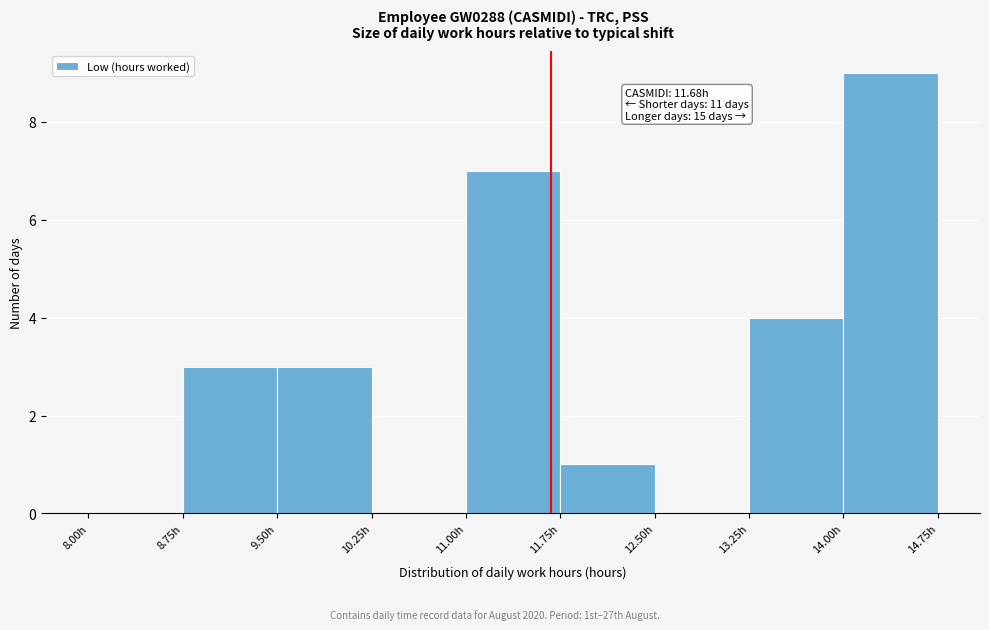

Which range on the x-axis has the tallest bar?

14.00 to 14.75